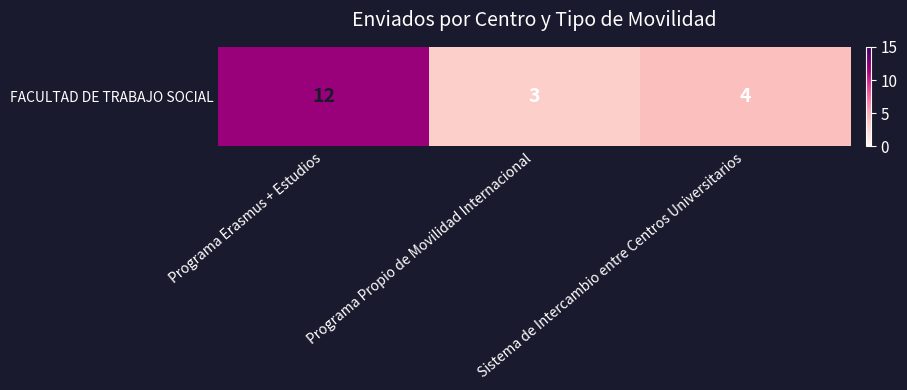

What is the change in value from Programa Erasmus + Estudios to Sistema de Intercambio entre Centros Universitarios?

-8